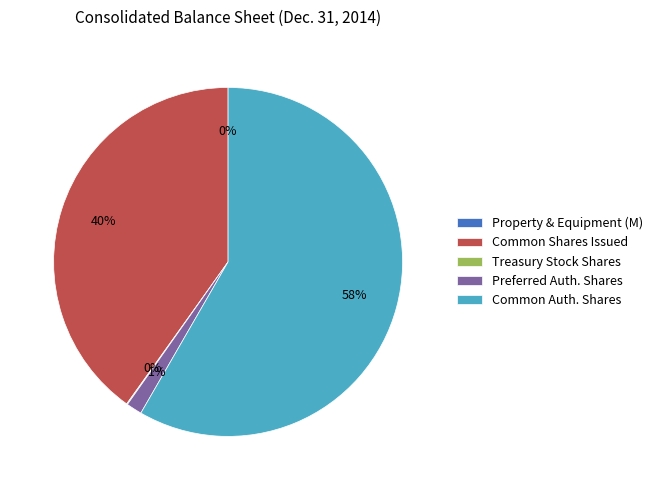

What is the ratio of the value at Common Shares Issued to the value at Common Auth. Shares?

0.7